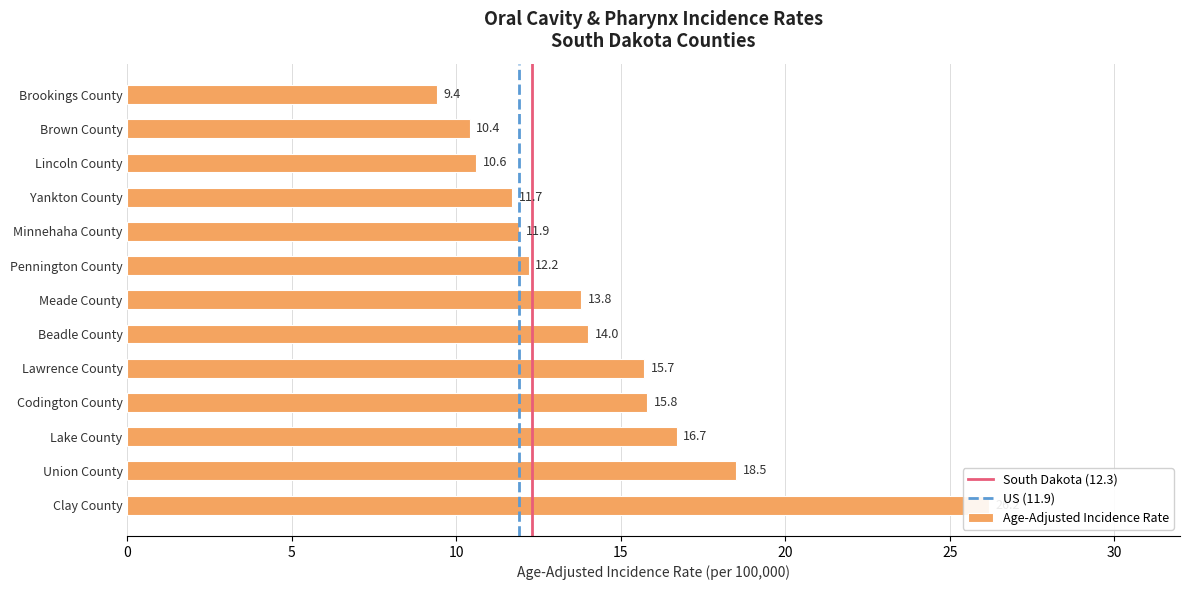

How many bars are there in total?

13